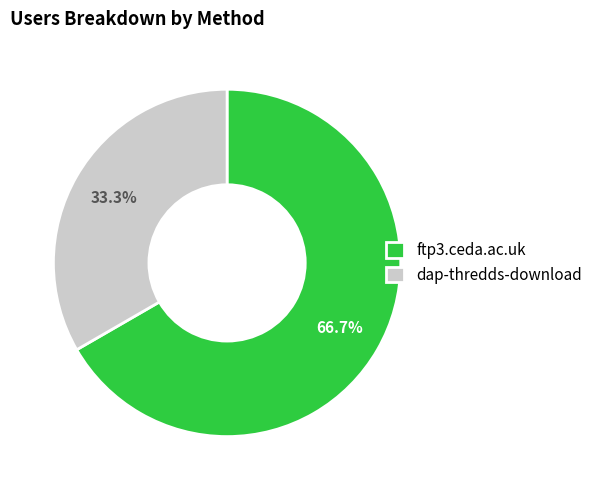

Between ftp3.ceda.ac.uk and dap-thredds-download, which is larger?

ftp3.ceda.ac.uk